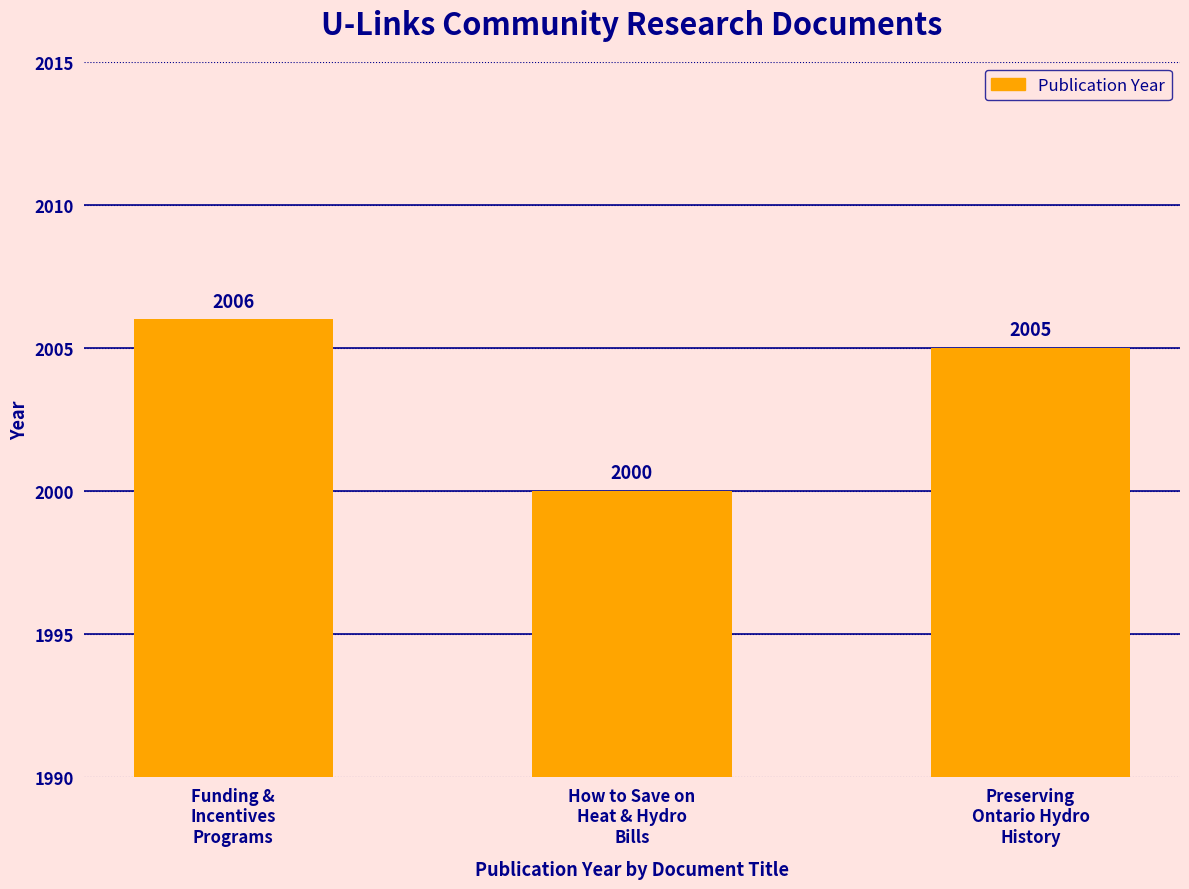

What is the smallest value displayed?

2000